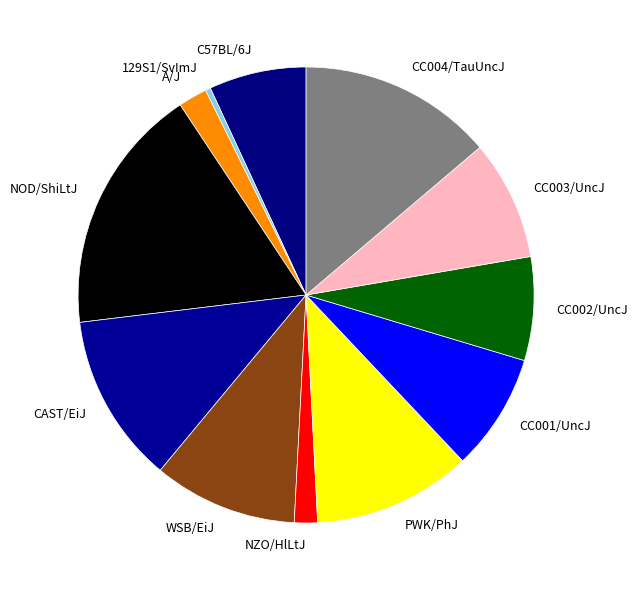

Is there a majority slice in this chart?

No